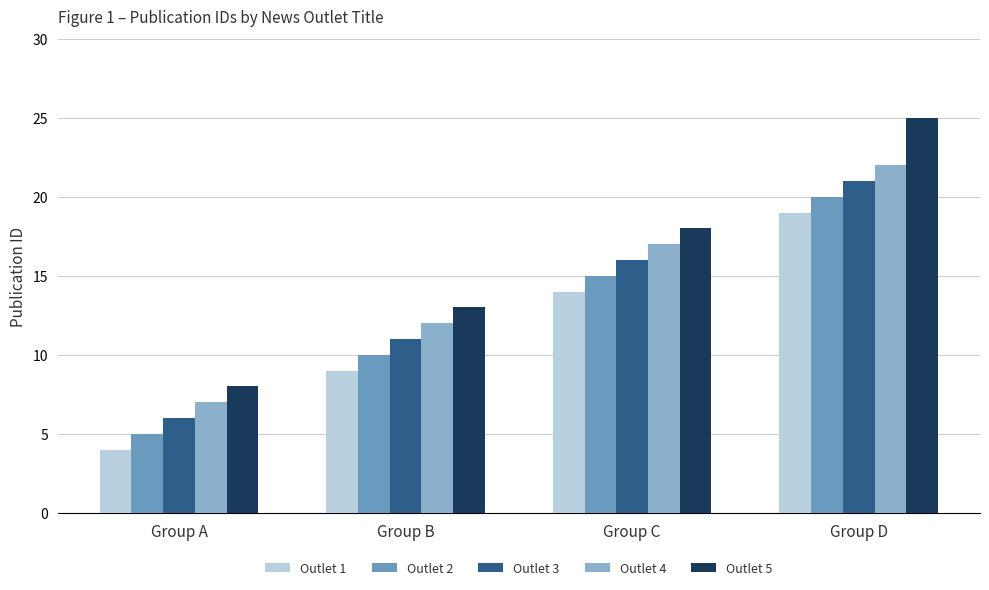

What is the lowest value of the Outlet 3 series?

6